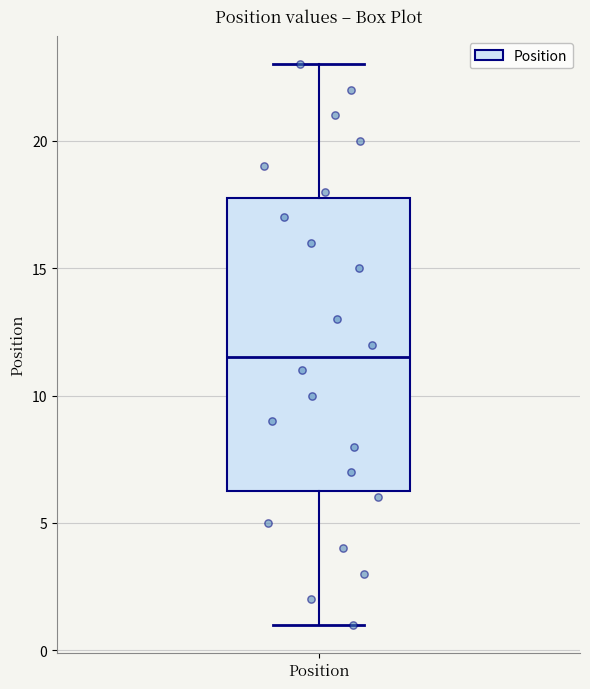

Where is the upper edge of the box for Position on the y-axis? The values are not printed on the chart, so give them approximately, as read against the axis.

18.0